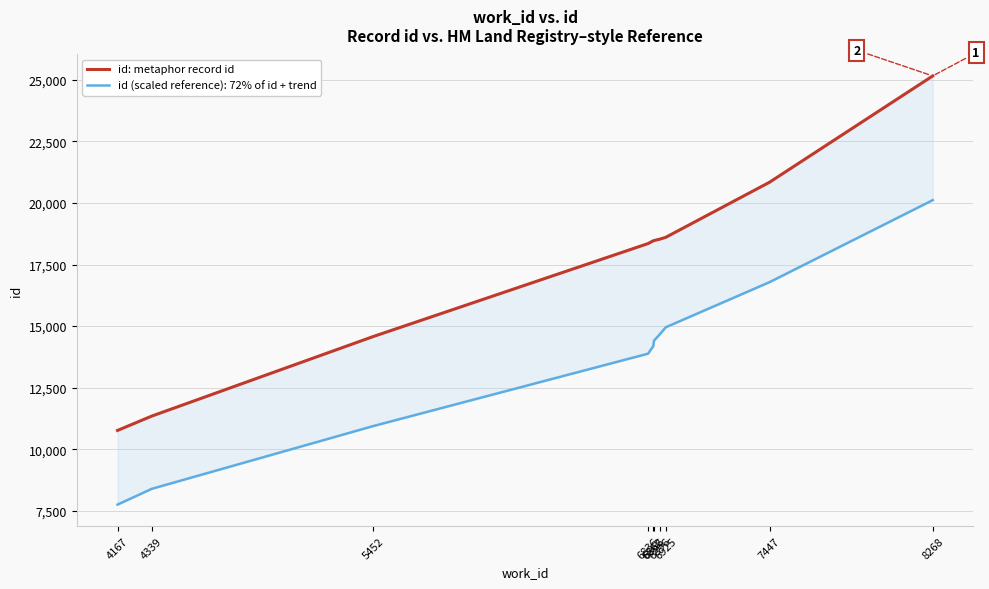

Reading left to right, transcribe all the data shown in this chart.

4167=10764	4339=11346	5452=14574	6836=18354	6862=18466	6866=18476	6896=18535	6925=18608	7447=20845	8268=25163